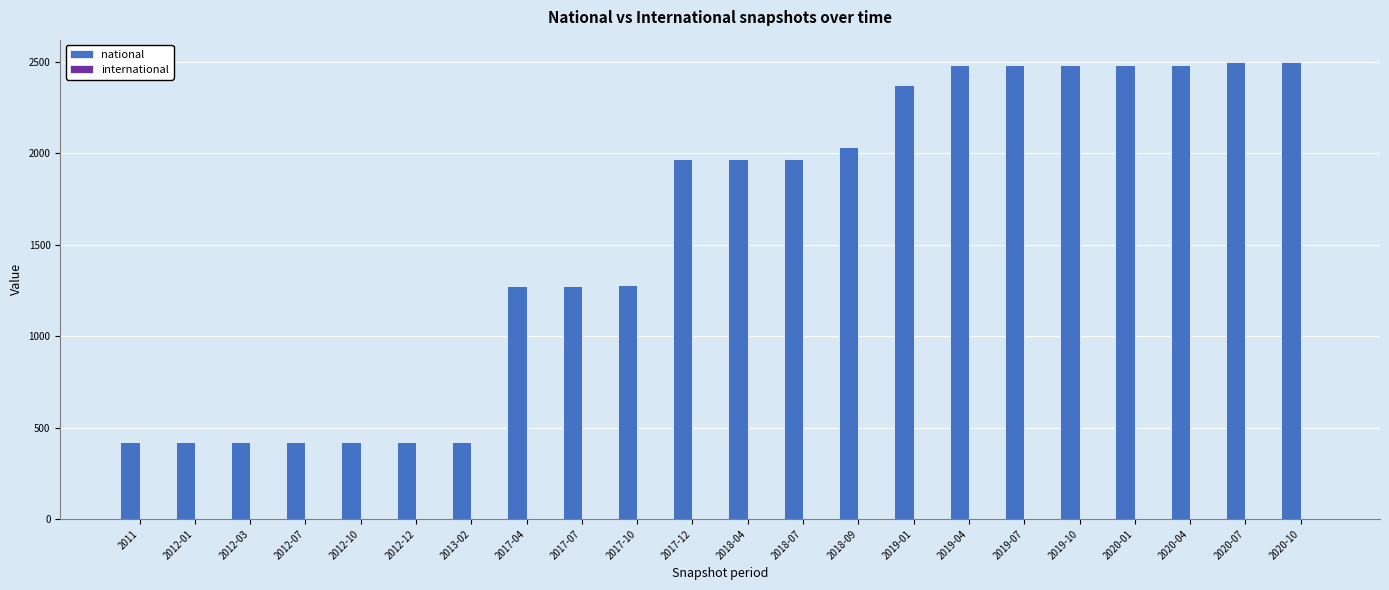

At 2013-02, list the series in order from largest to smallest.

national, international